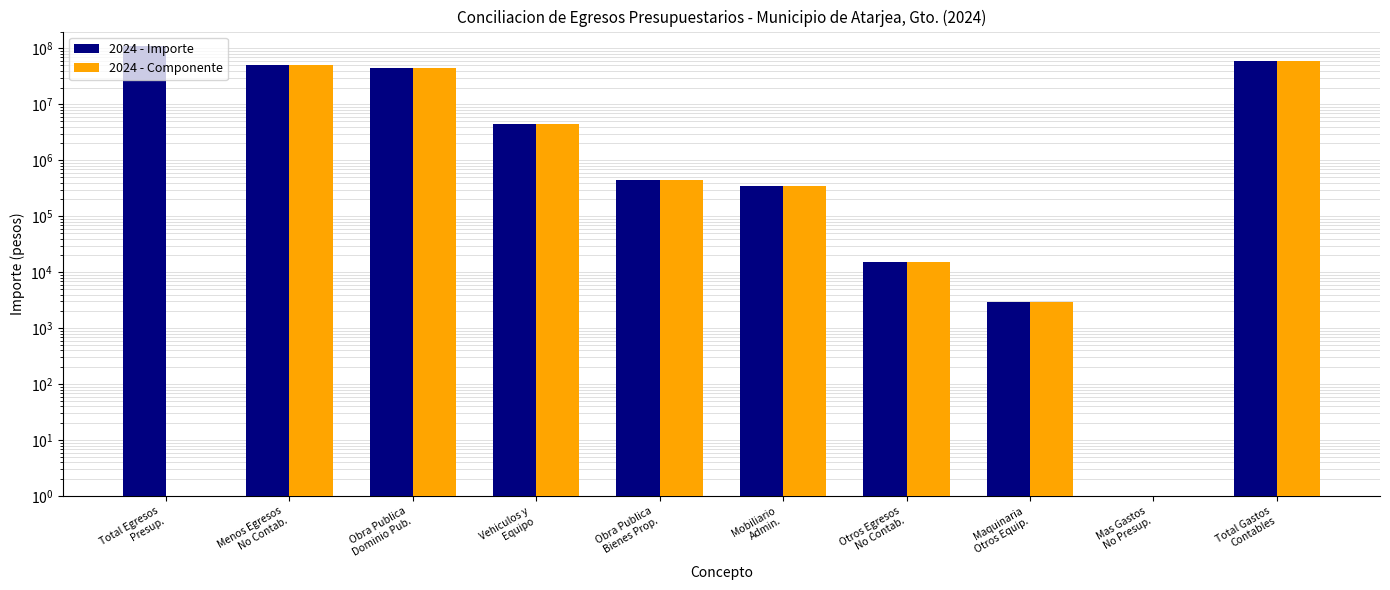

Reading right to left, extract all data points from this chart.

2024 - Importe: 59702090.3	0.0	2900.0	15000.0	344563.0	446794.2	4382000.0	45031134.4	50222391.7	109924482.0
2024 - Componente: 59702090.3	0.0	2900.0	15000.0	344563.0	446794.2	4382000.0	45031134.4	50222391.7	0.0